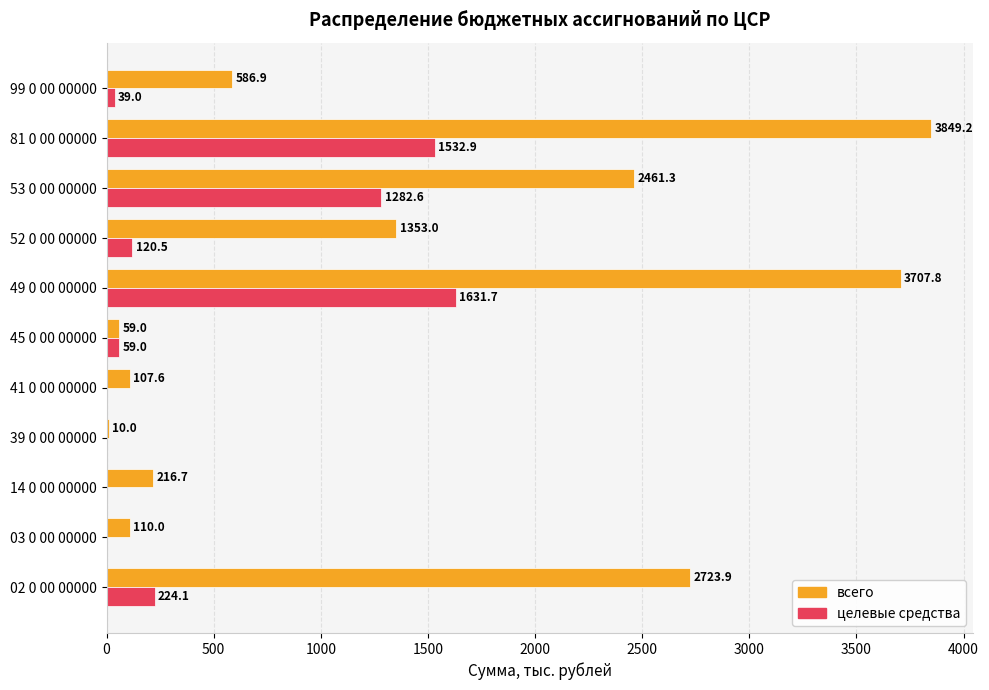

What is the maximum value shown in the chart?

3849.2